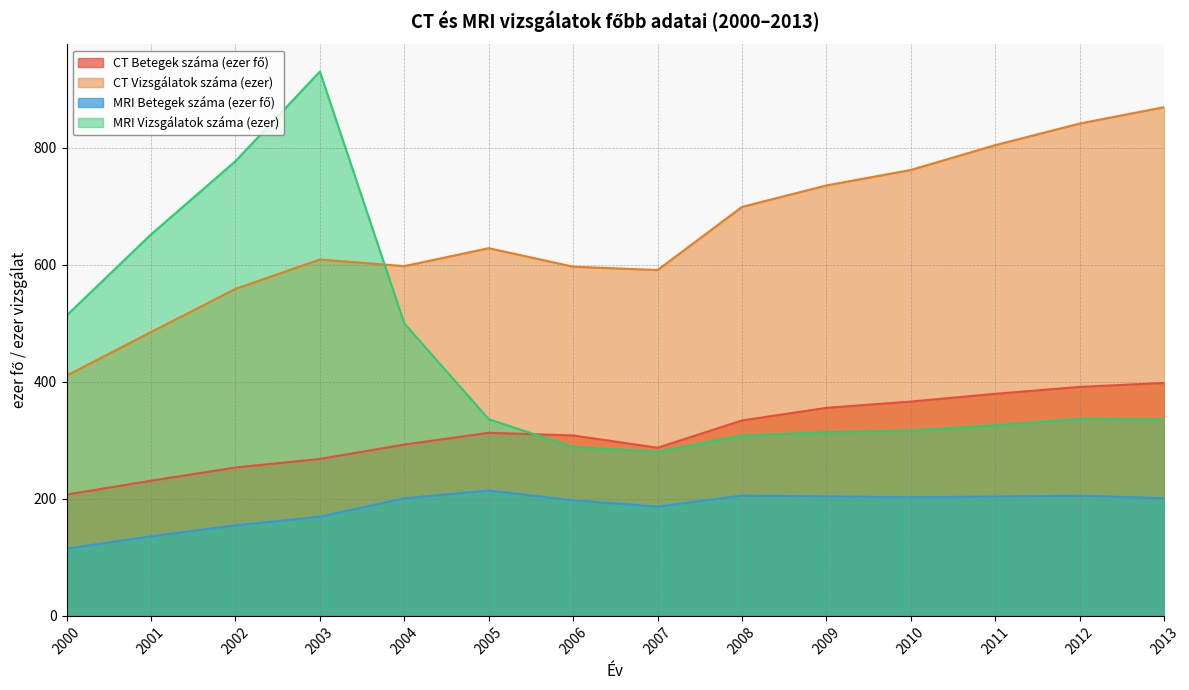

Reading right to left, extract all data points from this chart.

CT Betegek száma (ezer fő): 398.3	391.5	379.7	366.5	355.7	334.2	287.5	308.5	313.0	293.0	268.4	253.8	231.1	207.4
CT Vizsgálatok száma (ezer): 869.8	841.8	804.8	762.5	736.0	699.3	591.3	597.1	628.7	598.0	609.3	559.2	485.3	410.9
MRI Betegek száma (ezer fő): 201.2	205.5	204.0	202.9	204.2	205.7	186.9	197.6	214.4	201.1	169.5	154.9	136.0	115.0
MRI Vizsgálatok száma (ezer): 336.0	337.0	325.7	316.9	313.9	308.4	280.8	288.8	336.4	500.0	930.7	777.4	652.3	513.6